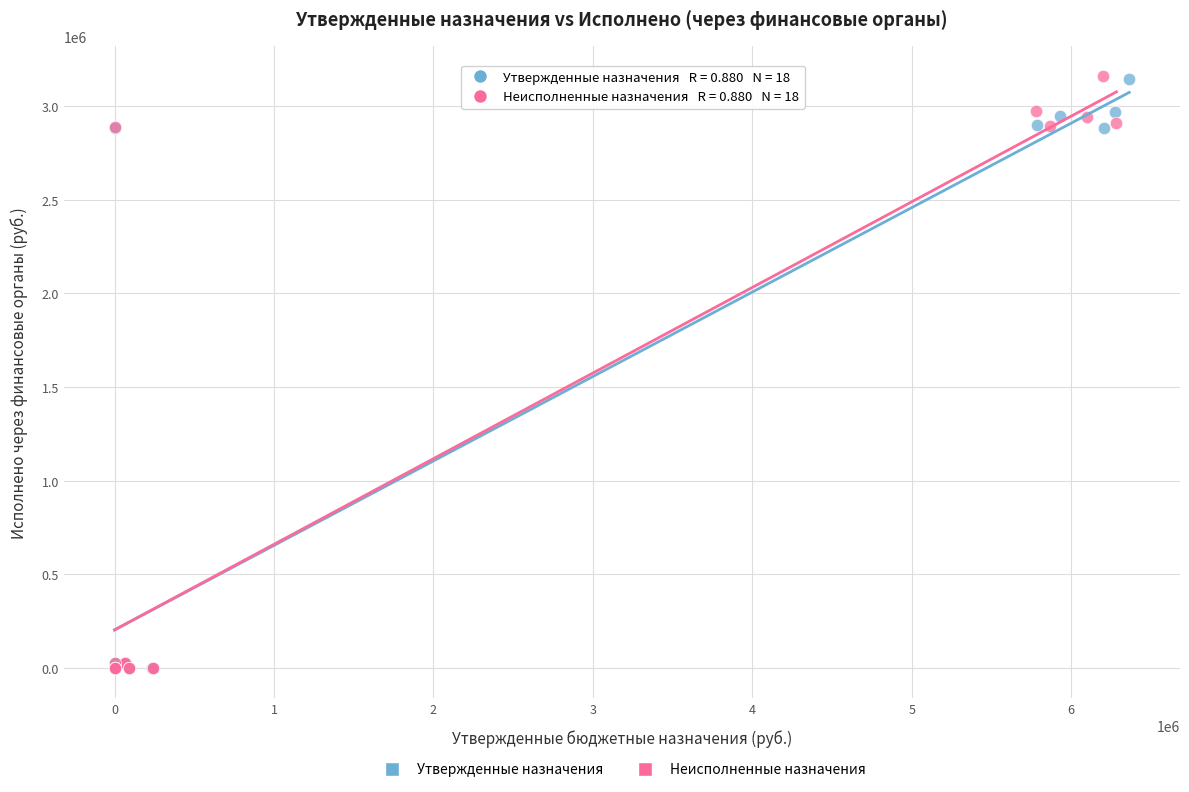

Which series has the widest spread of Y values?

Неисполненные назначения